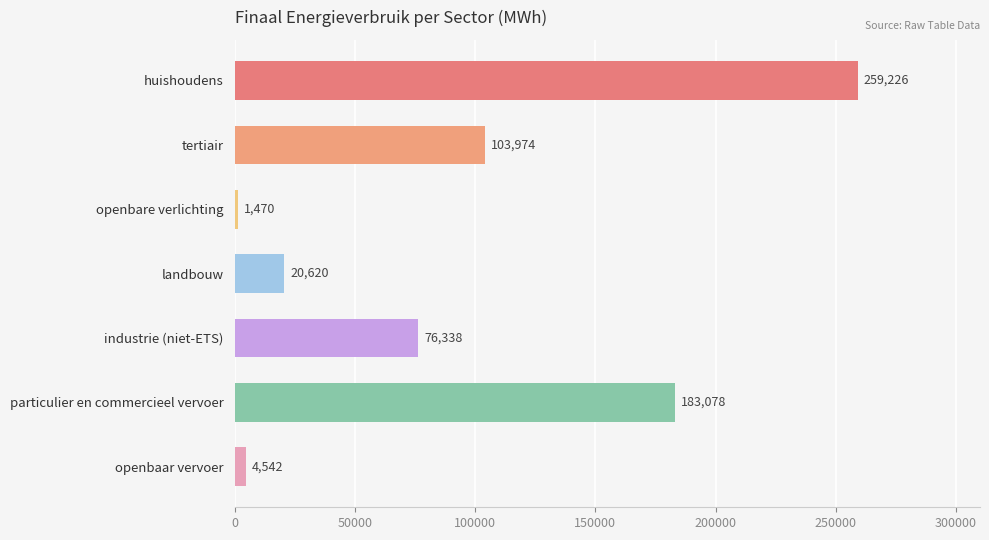

What is the smallest value displayed?

1470.1